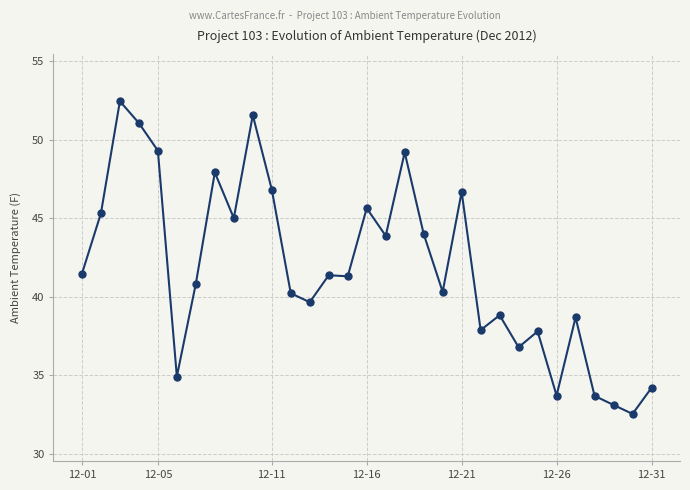

What is the average value?

41.8